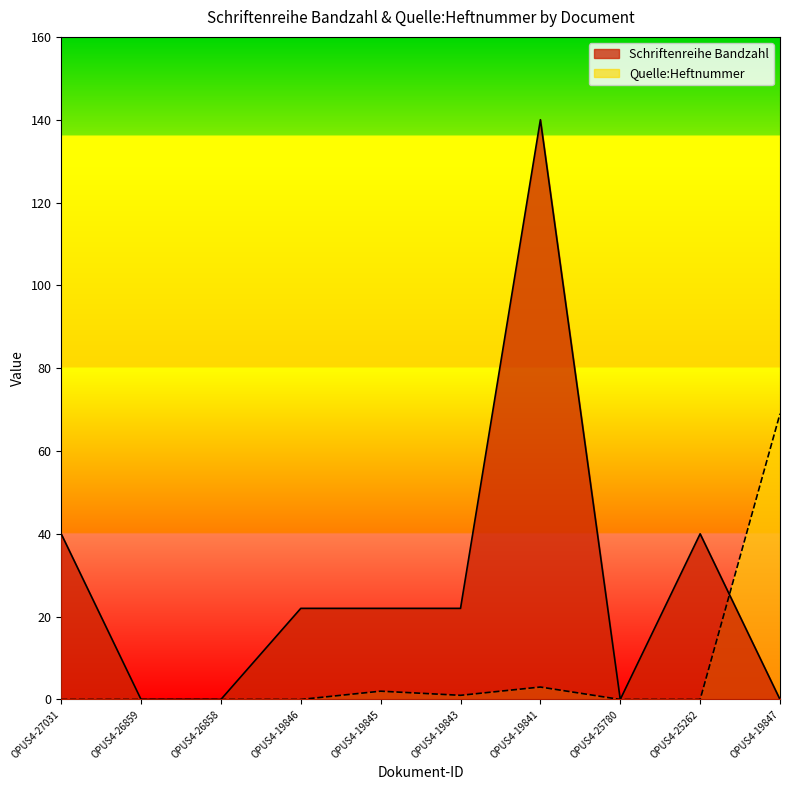

List the series in order of their peak value, highest first.

Schriftenreihe Bandzahl, Quelle:Heftnummer